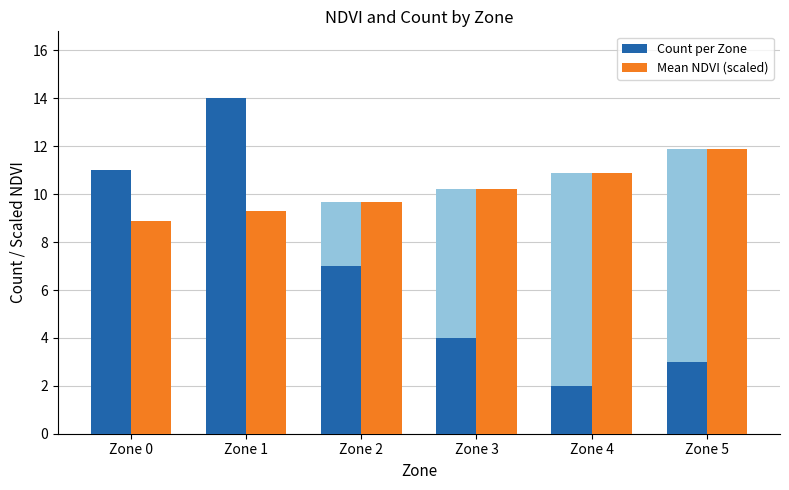

Rank the categories by Count per Zone value from highest to lowest.

Zone 1, Zone 0, Zone 2, Zone 3, Zone 5, Zone 4